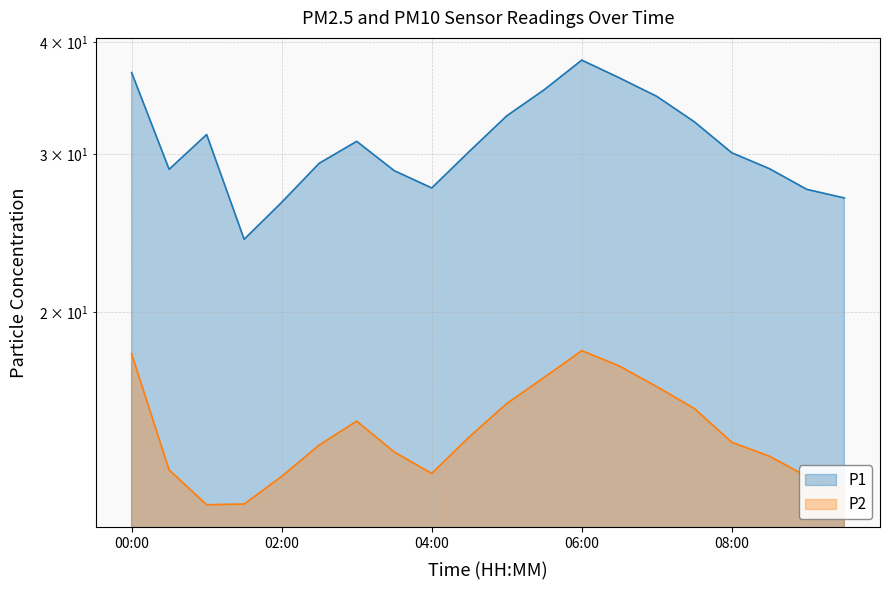

What is the sum of the P2 values at 06:00 and 07:00?

34.6